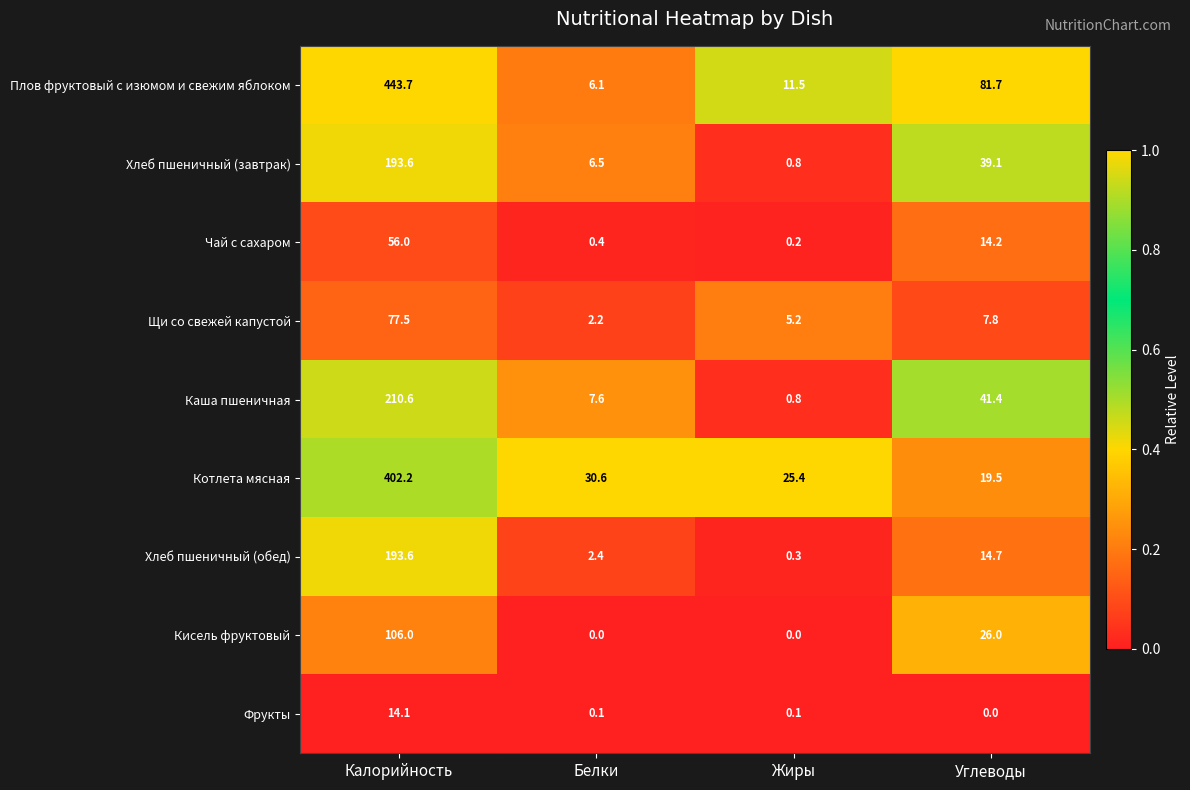

Which series has the largest total across all categories?

Плов фруктовый с изюмом и свежим яблоком